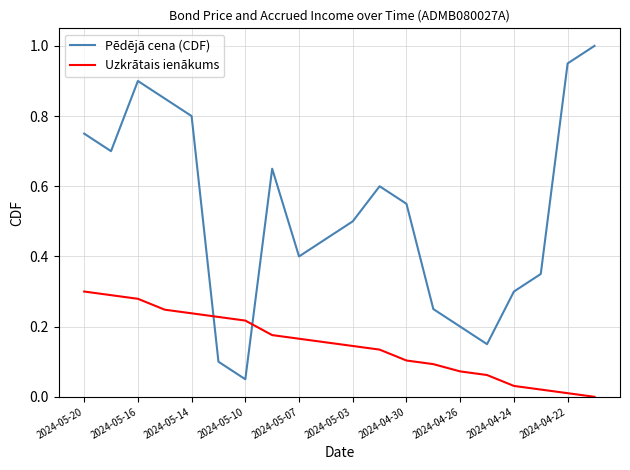

How many times do Uzkrātais ienākums and Pēdējā cena (CDF) cross each other?

2